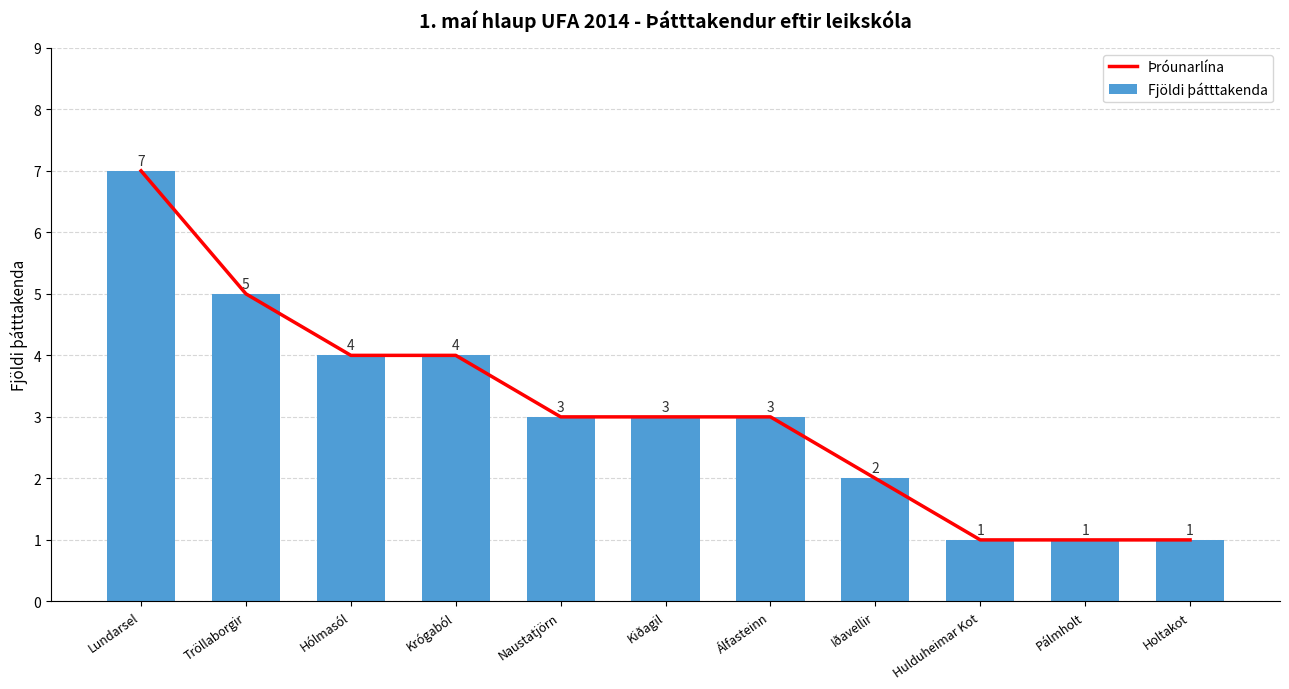

Between Álfasteinn and Pálmholt, which series saw the biggest shift?

Þróunarlína